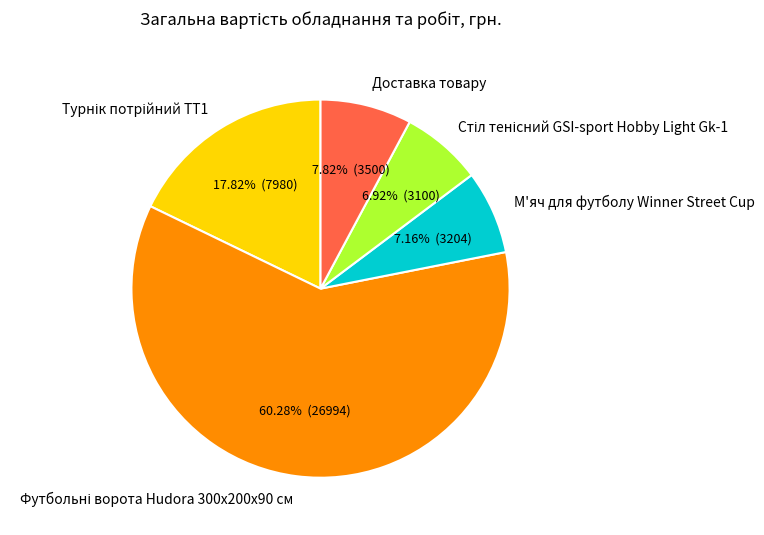

Approximately how many times larger is the value at Доставка товару compared to М'яч для футболу Winner Street Cup?

1.1